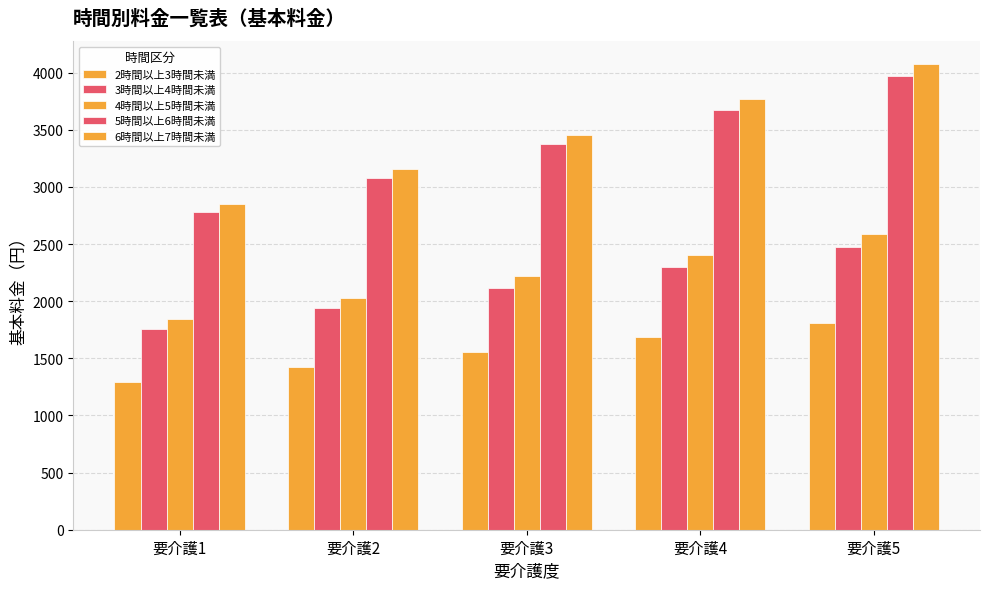

At which category does the chart reach its minimum across all series?

要介護1